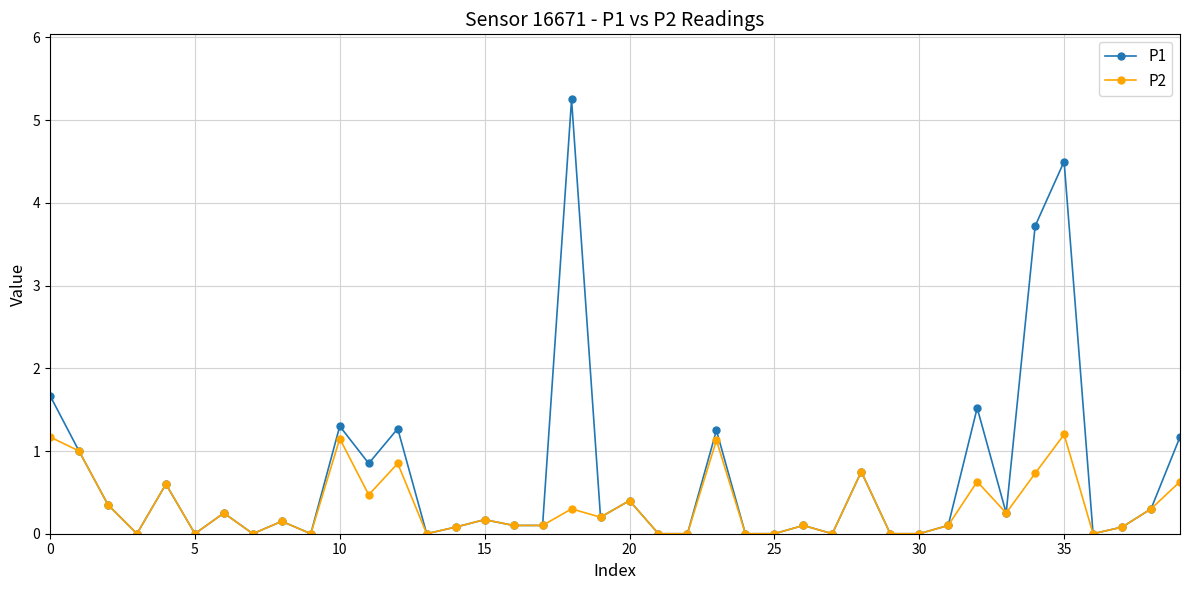

What is the value of the P1 point at the 39th from the left?

0.3